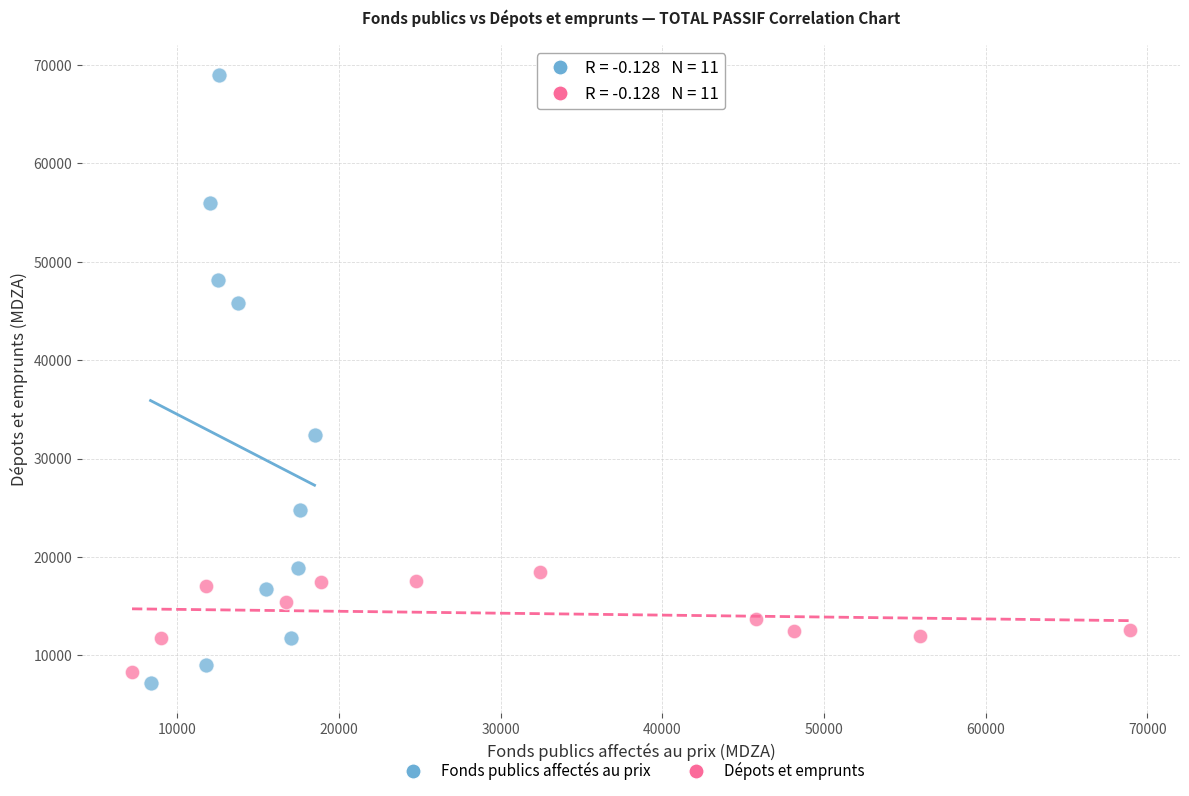

What are all the series names shown in the legend?

Fonds publics affectés au prix, Dépots et emprunts